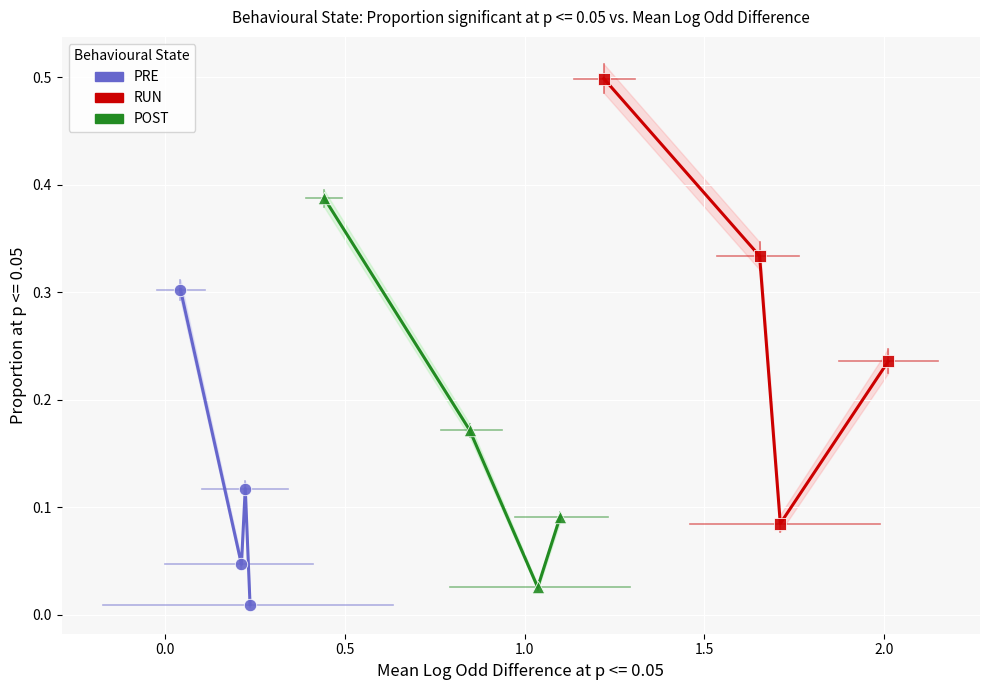

Which series has the widest spread of Y values?

RUN